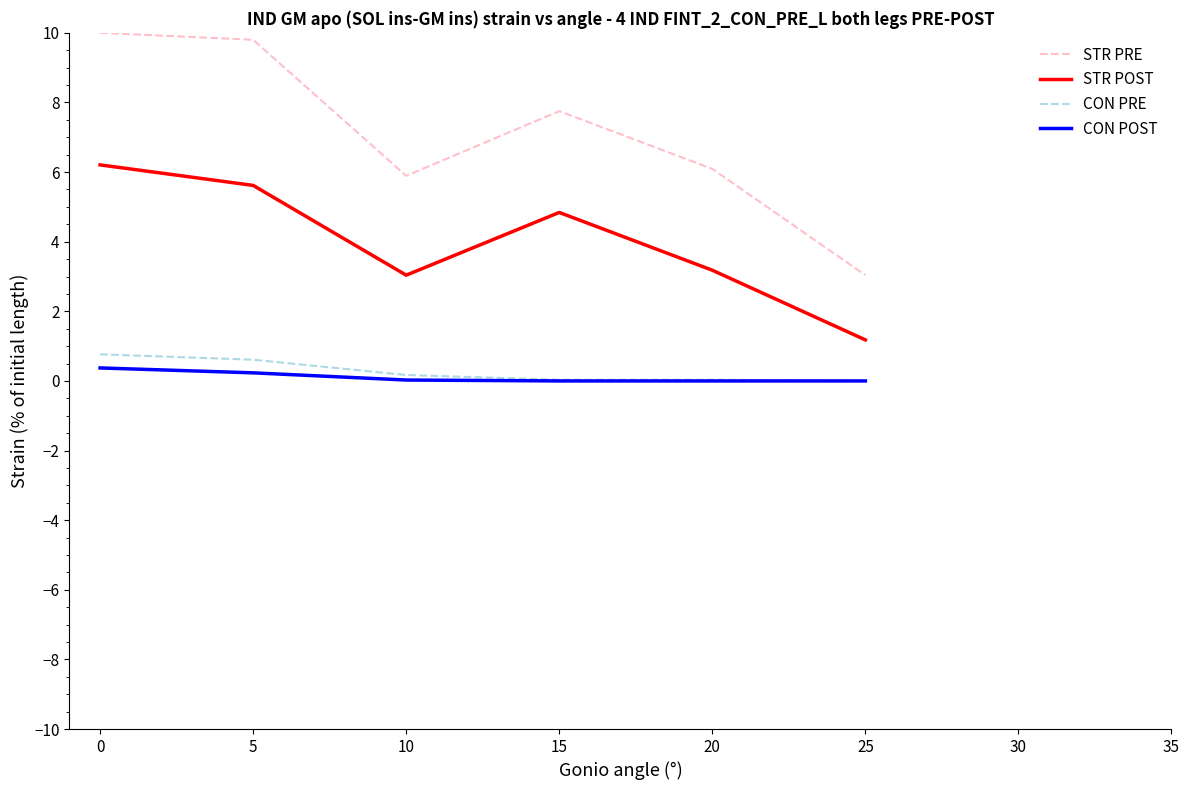

What is the average value of the CON POST series?

0.1